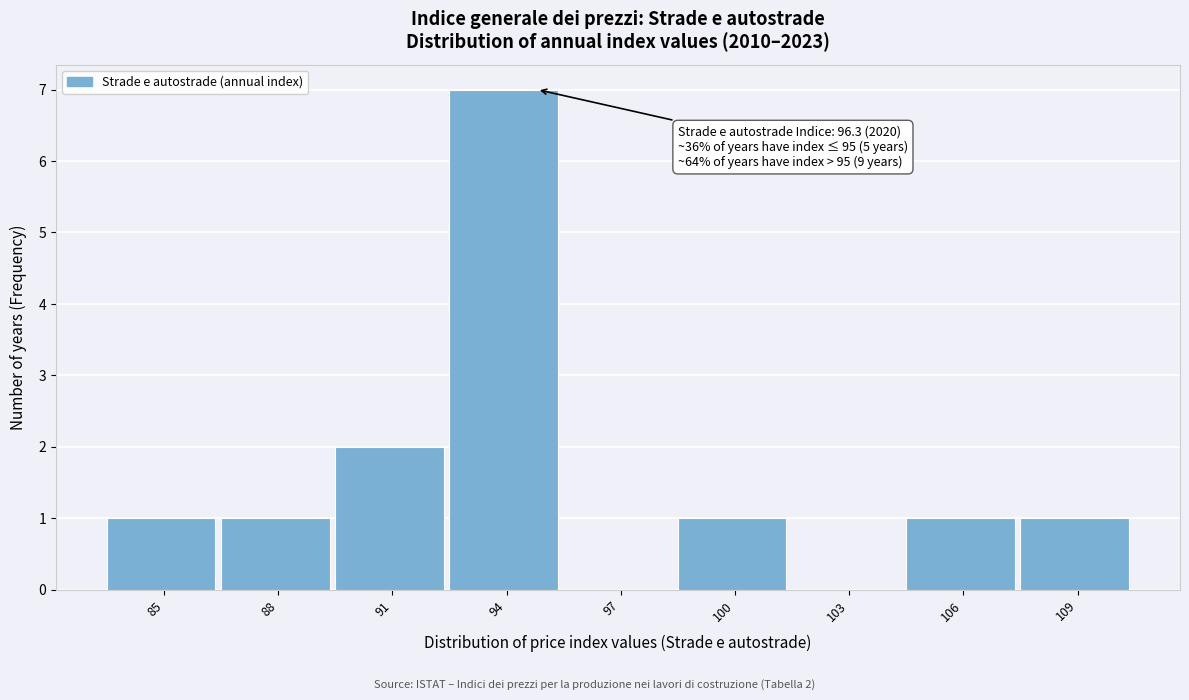

Reading left to right, what are all the values shown in this chart?

85=1	88=1	91=2	94=7	97=0	100=1	103=0	106=1	109=1